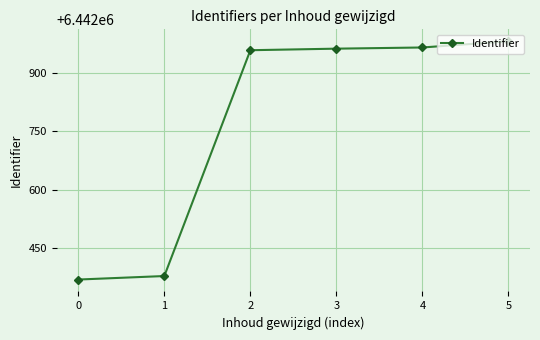

True or false: the data has more than 2 interior local peaks.

False